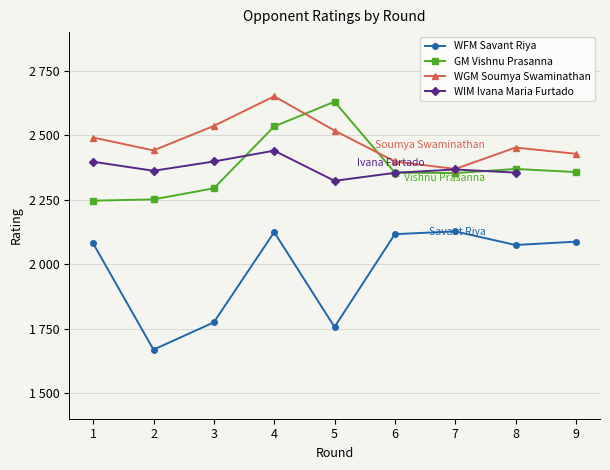

List the labels in order of WGM Soumya Swaminathan value, smallest first.

7, 6, 9, 2, 8, 1, 5, 3, 4